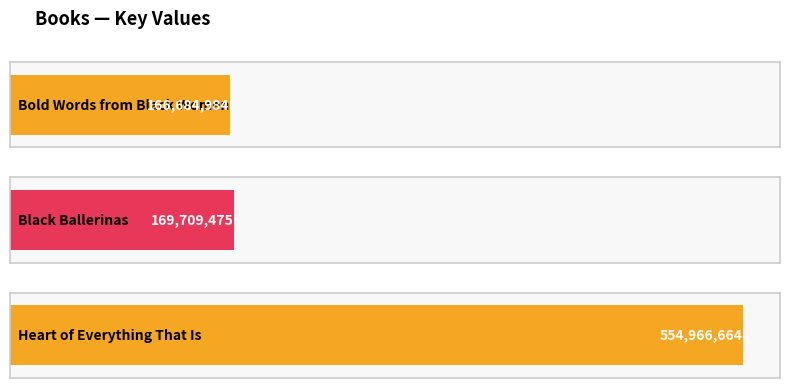

Which category has the lowest value across all series?

Bold Words from Black Women